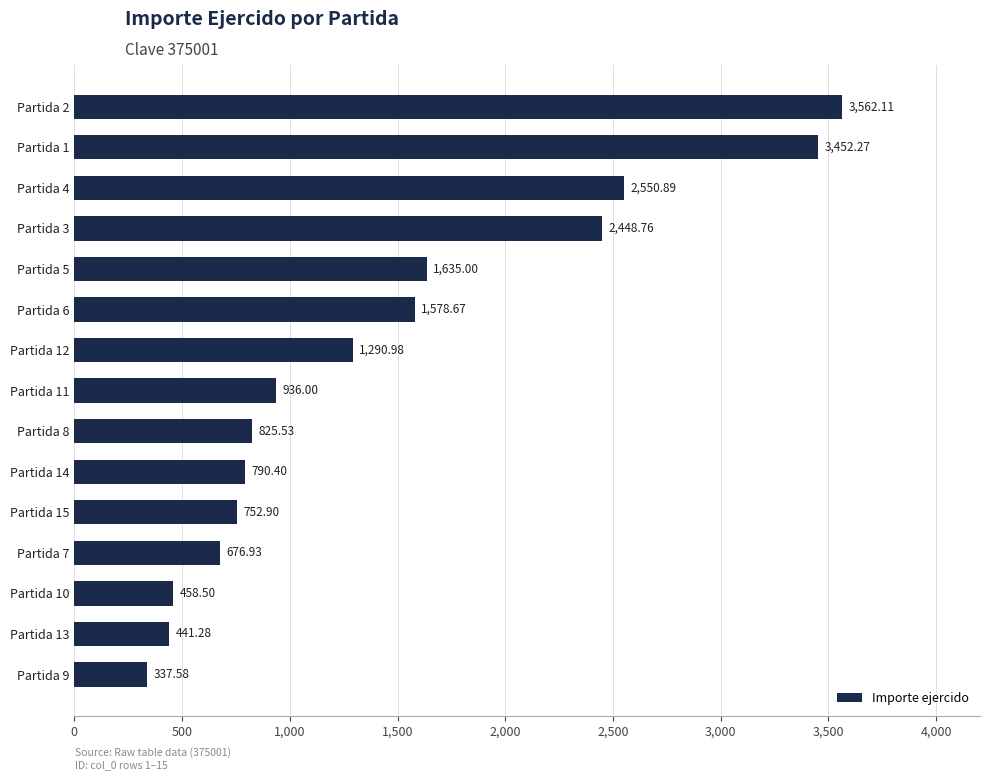

Rank the categories by value from lowest to highest.

Partida 9, Partida 13, Partida 10, Partida 7, Partida 15, Partida 14, Partida 8, Partida 11, Partida 12, Partida 6, Partida 5, Partida 3, Partida 4, Partida 1, Partida 2